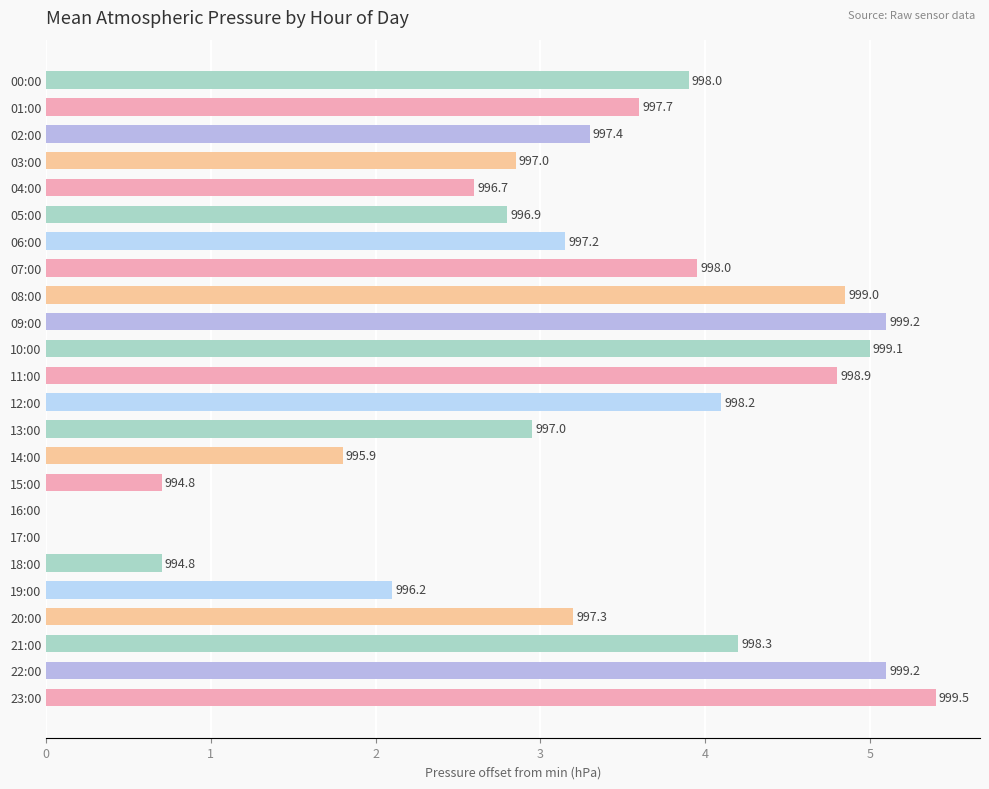

List the labels in order of value, largest first.

23:00, 09:00, 22:00, 10:00, 08:00, 11:00, 21:00, 12:00, 07:00, 00:00, 01:00, 02:00, 20:00, 06:00, 13:00, 03:00, 05:00, 04:00, 19:00, 14:00, 15:00, 18:00, 16:00, 17:00